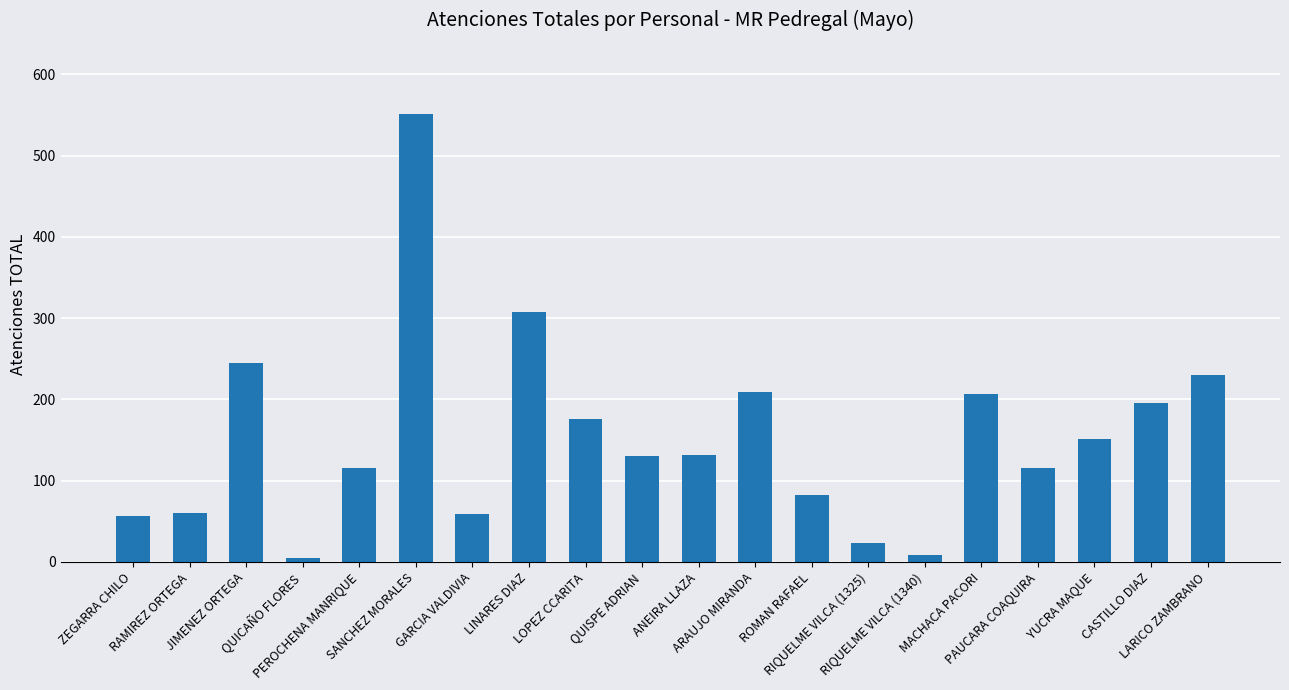

Is it true that the value at PAUCARA COAQUIRA is 116?

True